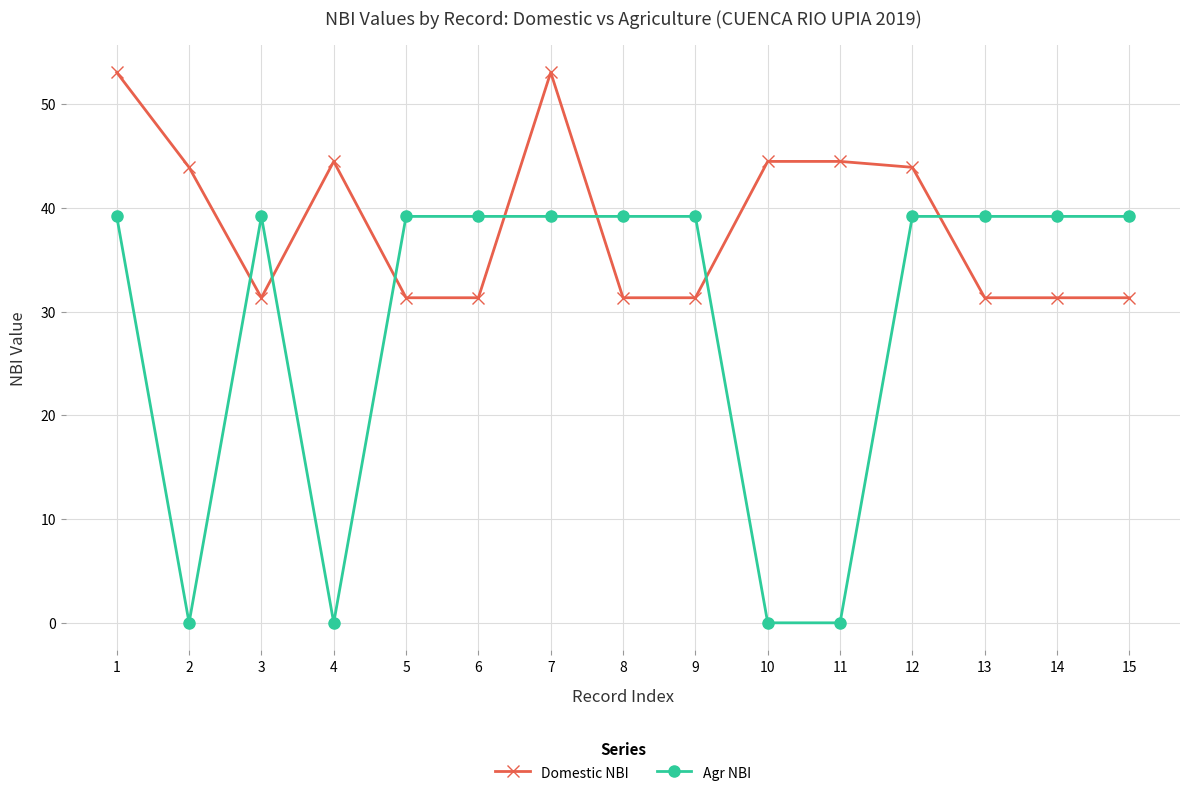

List the series in order of their peak value, lowest first.

Agr NBI, Domestic NBI